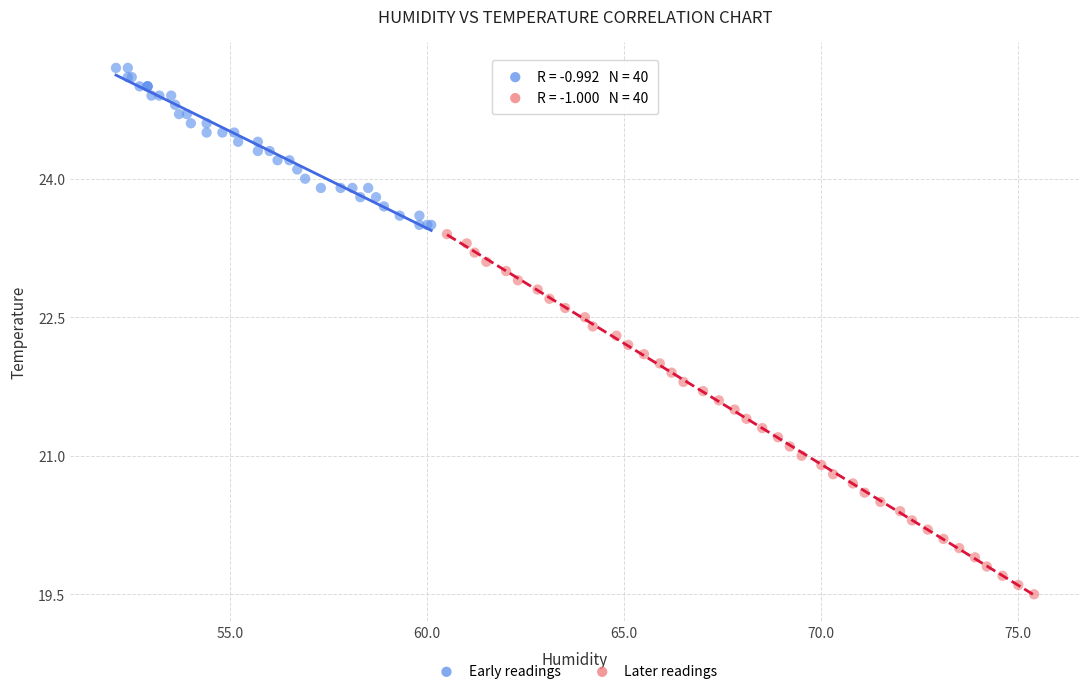

Which series reaches the maximum Y coordinate?

Early readings